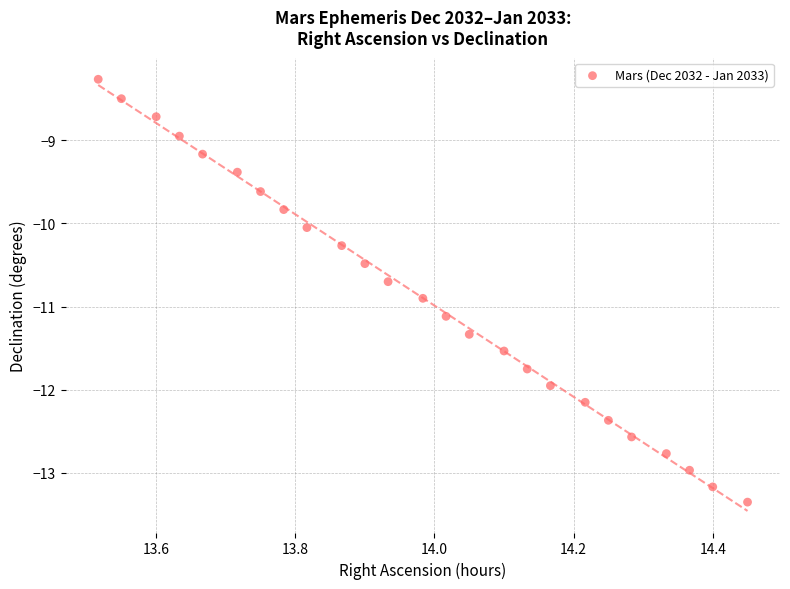

What is the range of Y values (max minus min)?

5.1